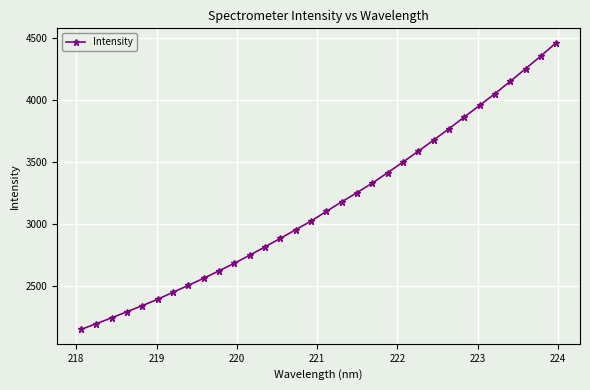

What is the smallest value displayed?

2144.7